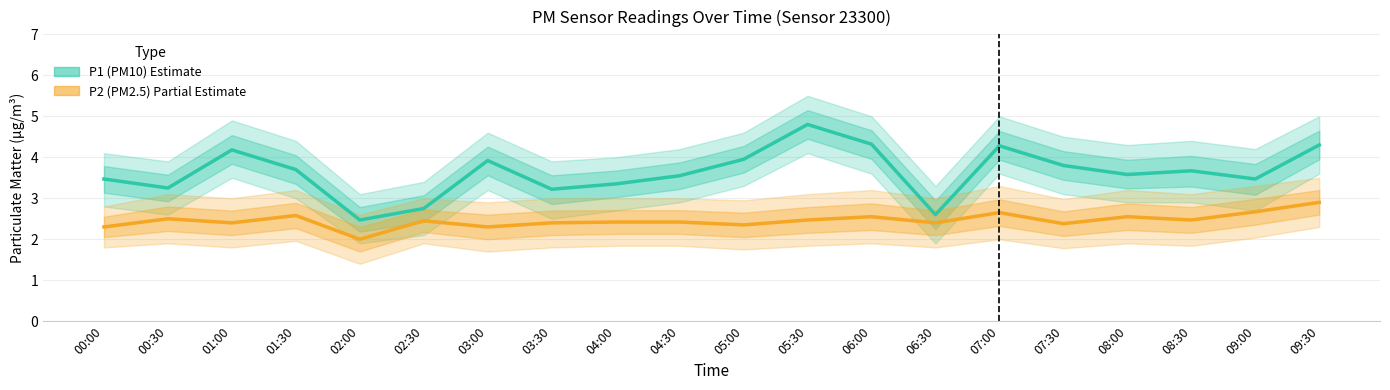

How many lines are shown in the chart?

2